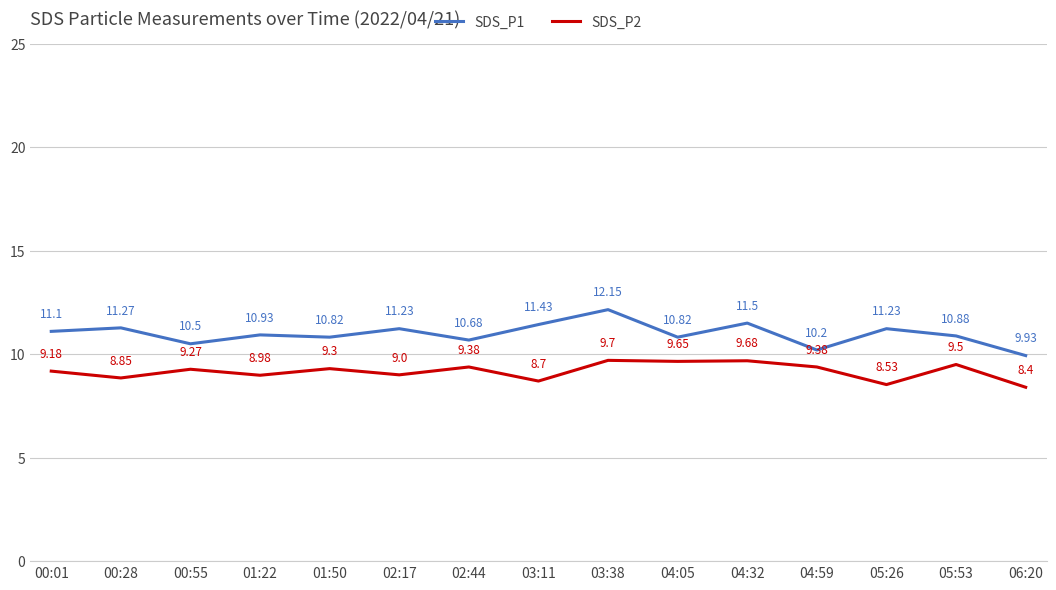

What is the difference between the highest and lowest values at 01:50?

1.5